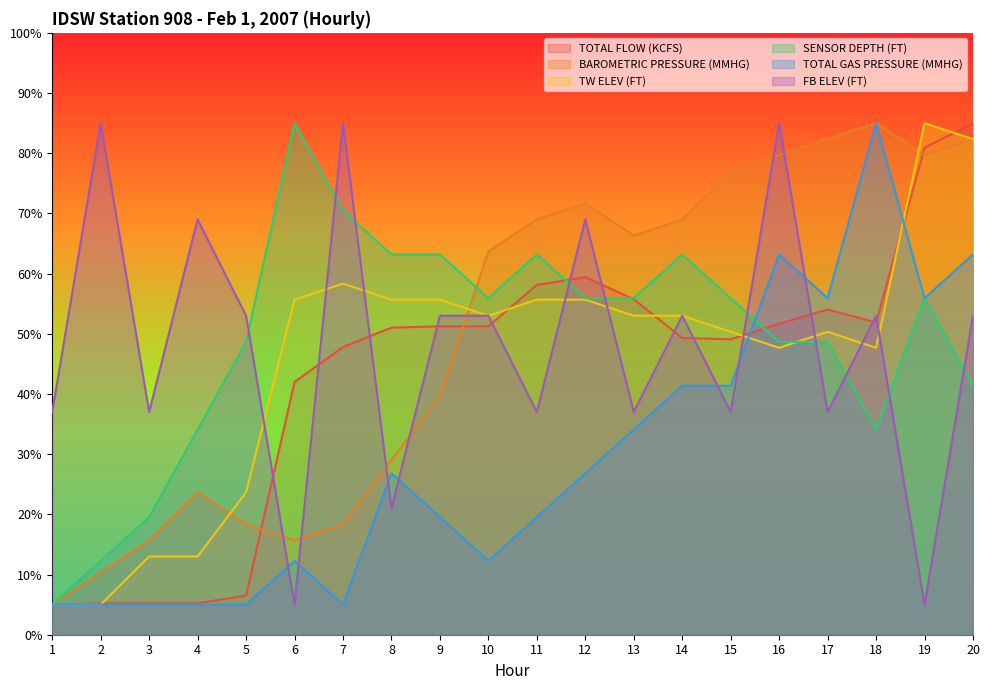

Which series has the largest range (max minus min)?

TOTAL FLOW (KCFS)